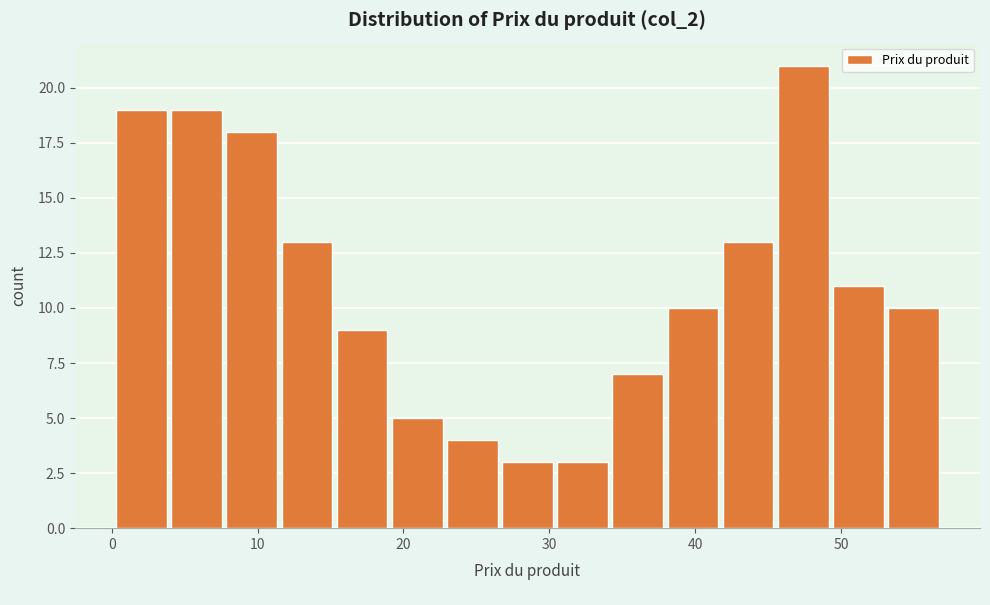

Around what value on the x-axis is the tallest bar? Give the approximate position of its centre, as read against the axis.

47